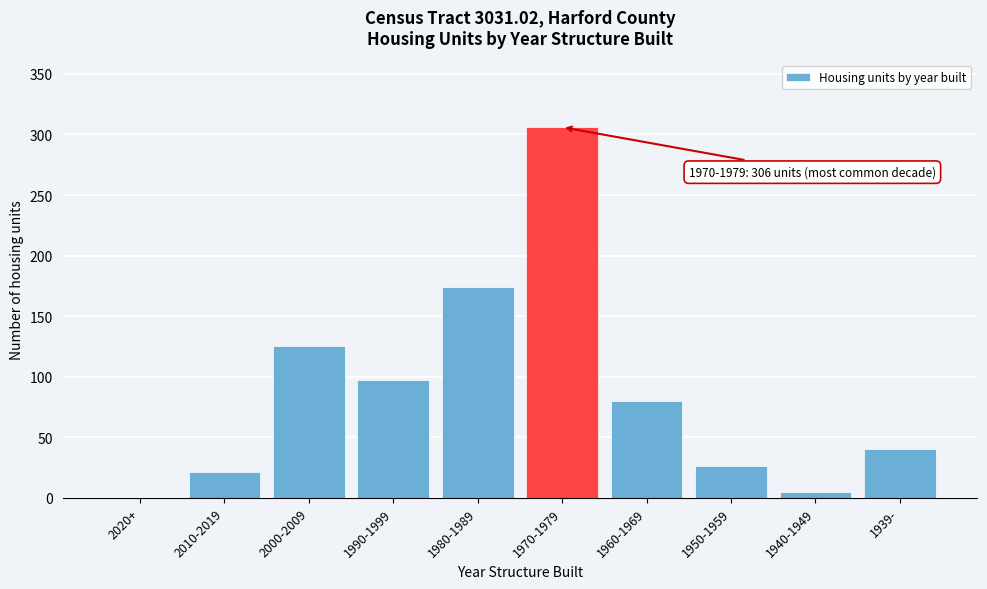

Reading left to right, transcribe all the data shown in this chart.

2020+=0	2010-2019=21	2000-2009=125	1990-1999=97	1980-1989=174	1970-1979=306	1960-1969=80	1950-1959=26	1940-1949=5	1939-=40